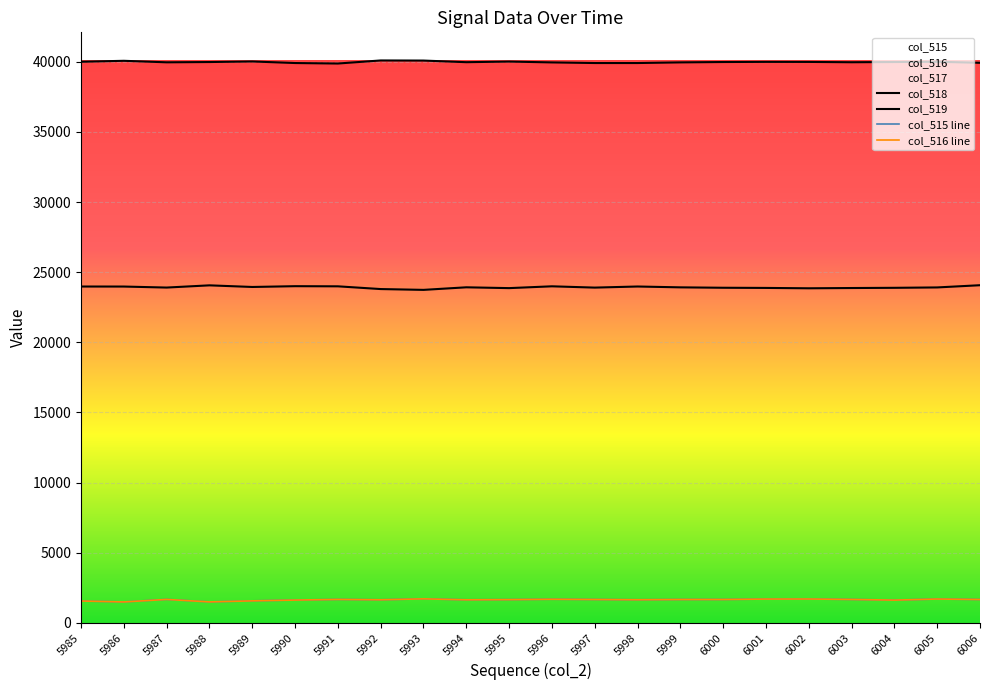

True or false: col_519 and col_518 cross at least once.

False